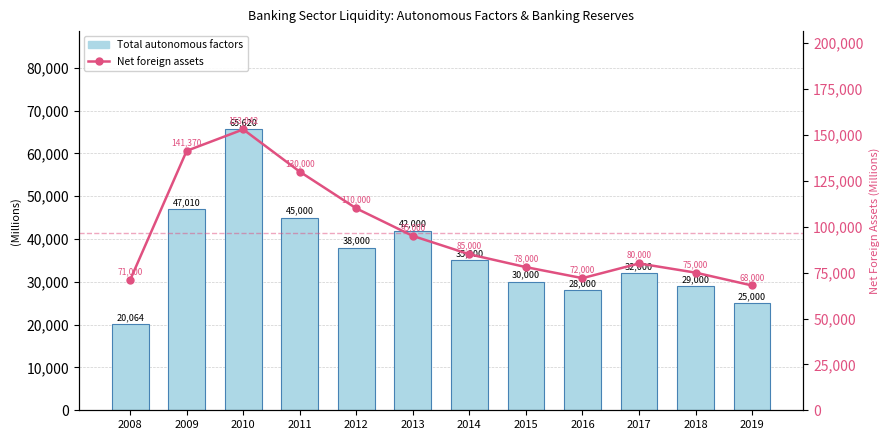

Rank the series by their maximum value, from highest to lowest.

Net foreign assets, Total autonomous factors